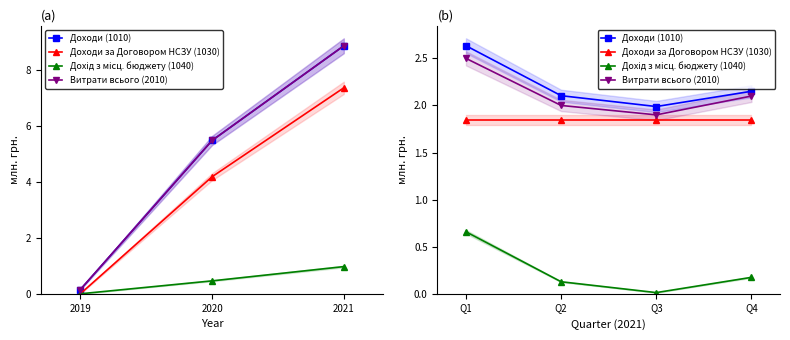

Reading left to right, extract all data points from this chart.

Доходи (1010): 2.6	2.1	2.0	2.2
Доходи за Договором НСЗУ (1030): 1.8	1.8	1.8	1.8
Дохід з місц. бюджету (1040): 0.7	0.1	0.0	0.2
Витрати всього (2010): 2.5	2.0	1.9	2.1